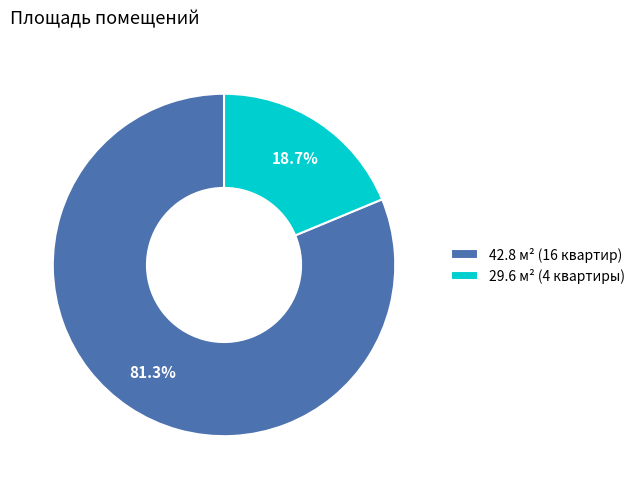

Combined, do 42.8 м² (16 квартир) and 29.6 м² (4 квартиры) account for over 50%?

Yes